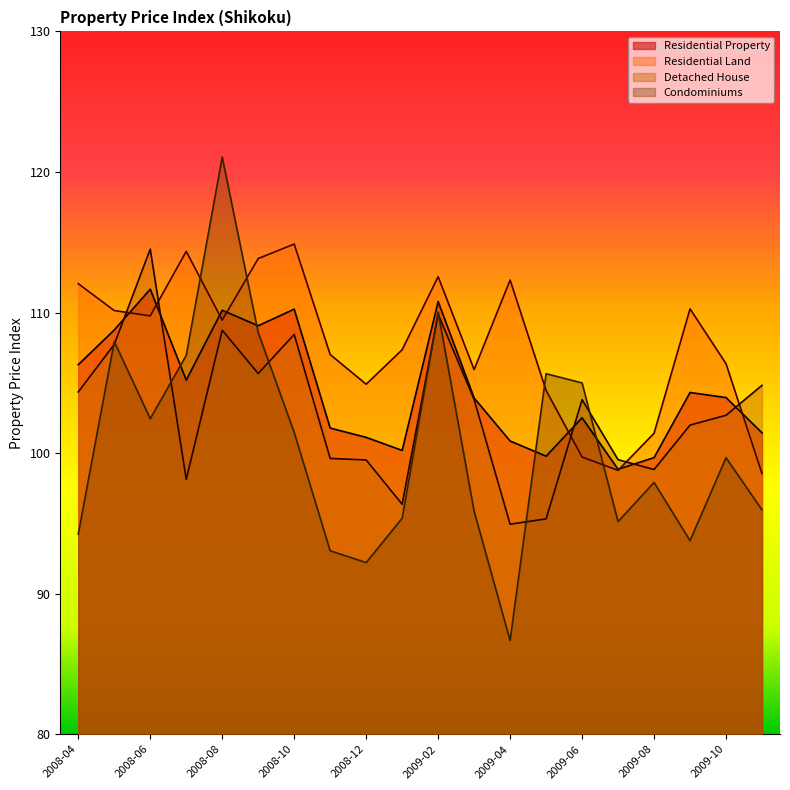

Which series has the largest range (max minus min)?

Condominiums